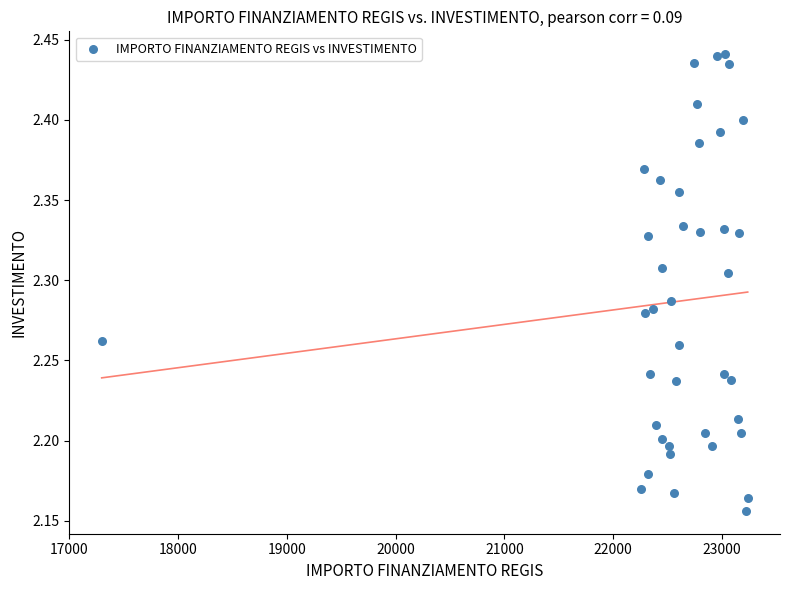

What is the range of Y values (max minus min)?

0.3